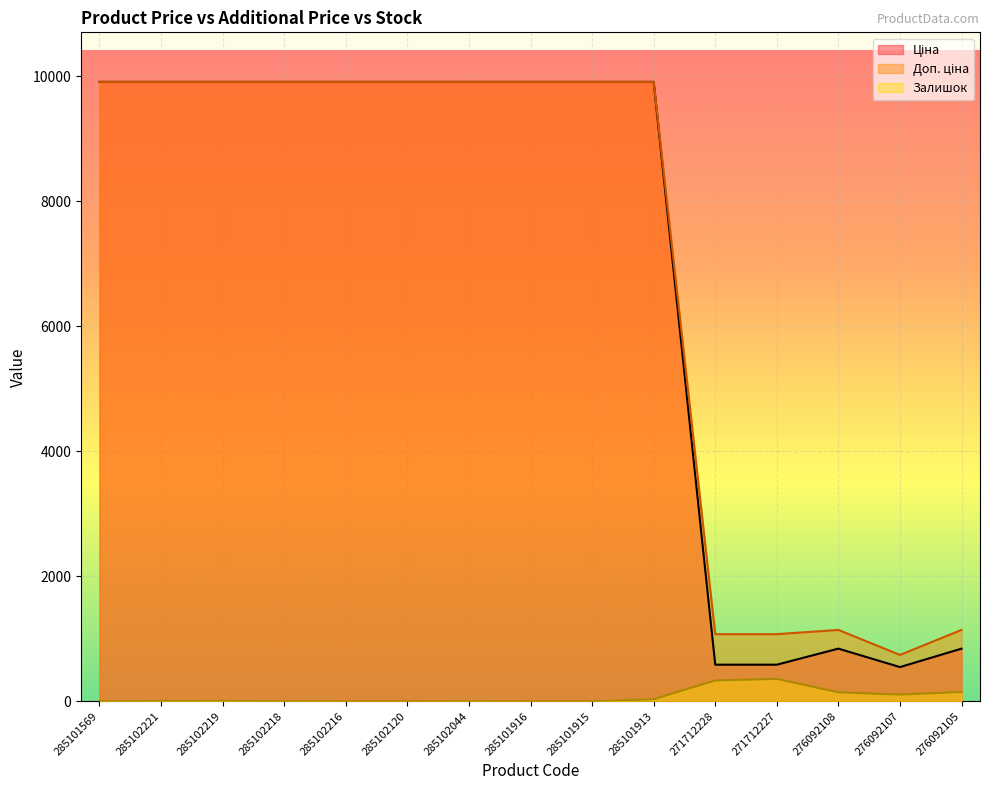

In Доп. ціна, how many points are lower than both neighbors (excluding endpoints)?

1